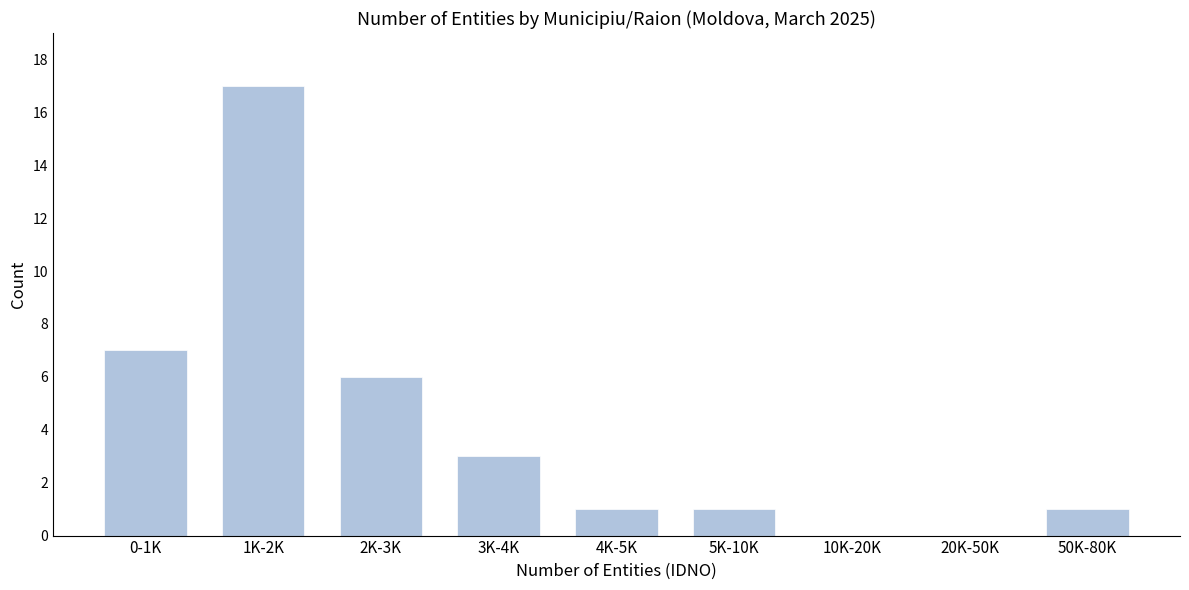

Reading left to right, extract all data points from this chart.

0-1K=7	1K-2K=17	2K-3K=6	3K-4K=3	4K-5K=1	5K-10K=1	10K-20K=0	20K-50K=0	50K-80K=1